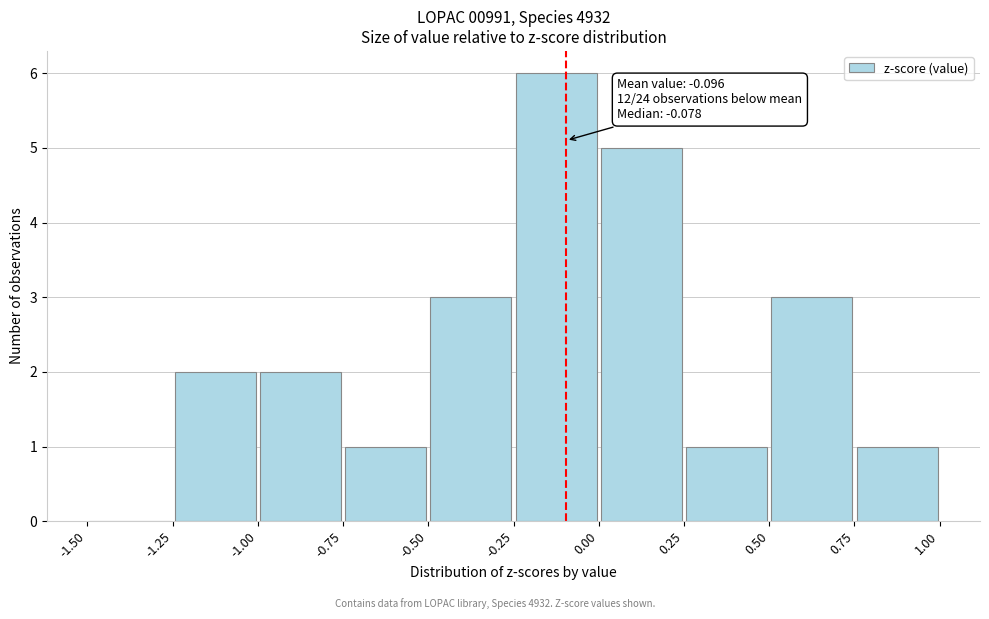

Which range on the x-axis has the tallest bar?

-0.25 to 0.00